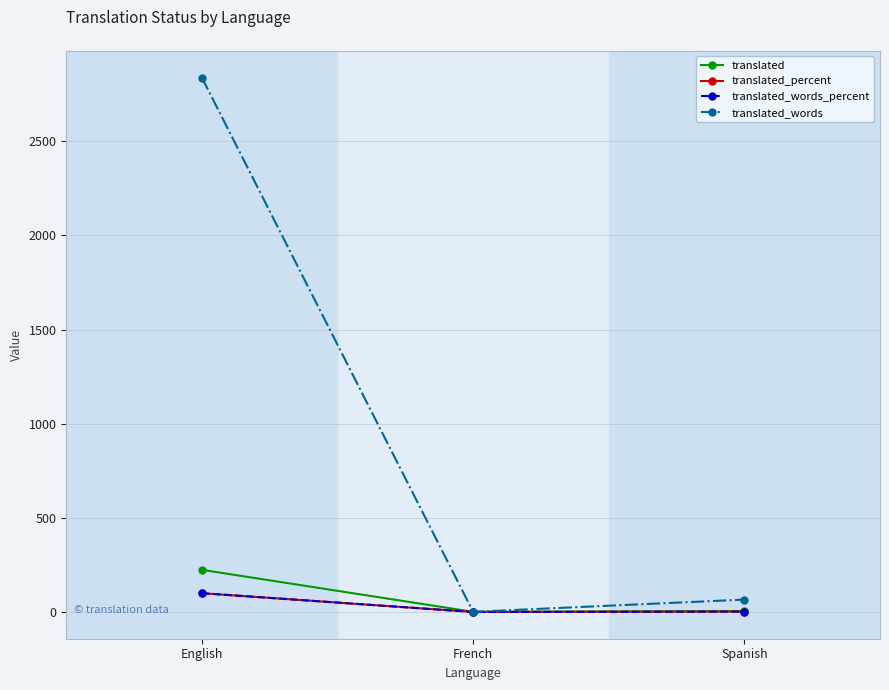

Rank the categories by translated_words value from lowest to highest.

French, Spanish, English